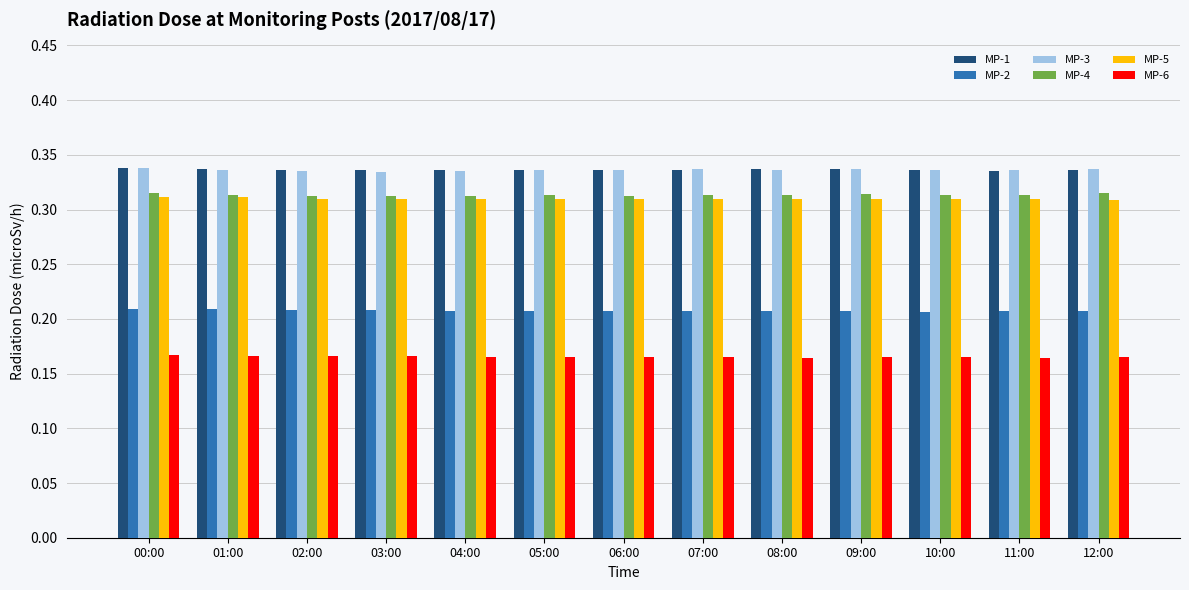

The MP-6 series shows 0.3 at 07:00. True or false?

False